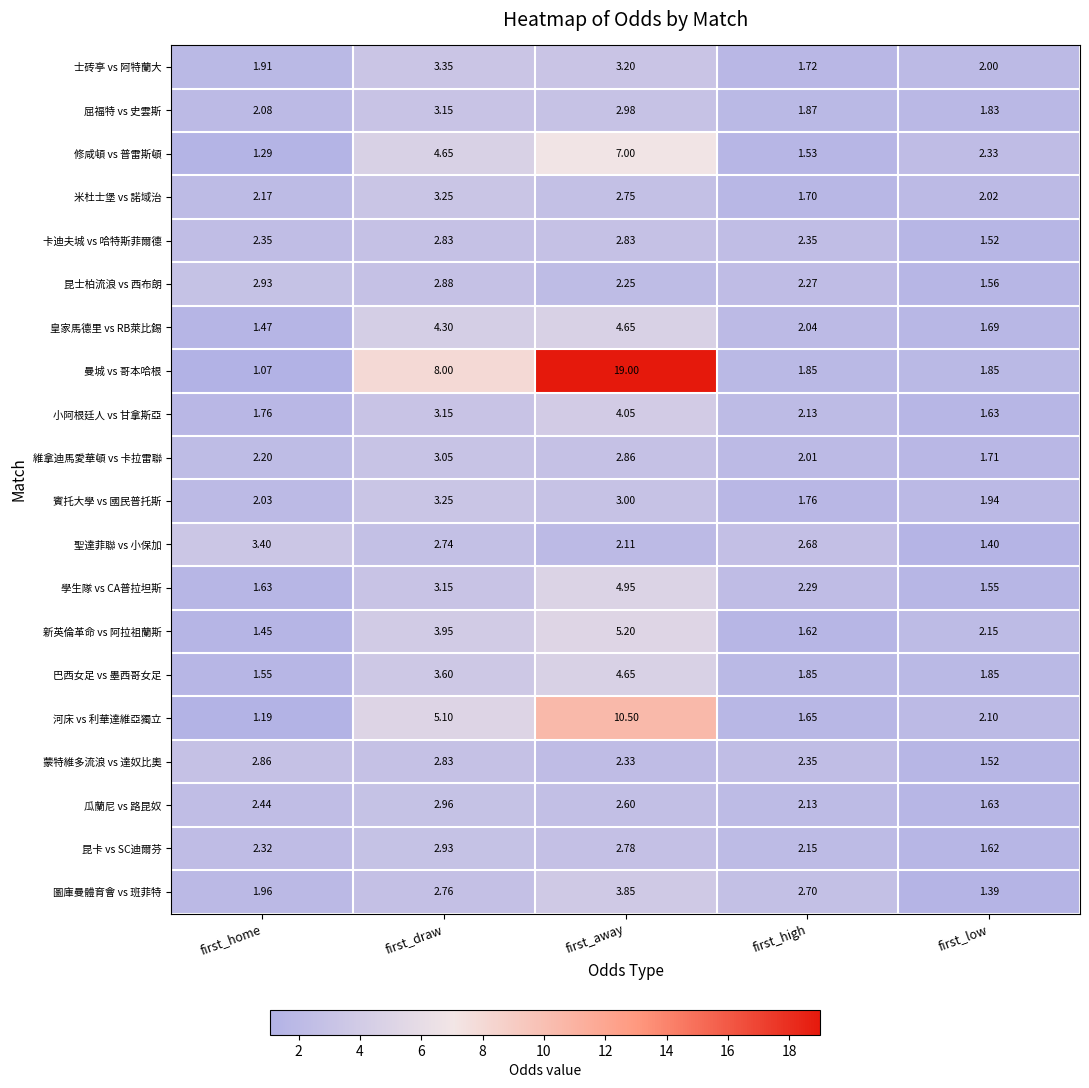

How many categories are shown in the chart?

5